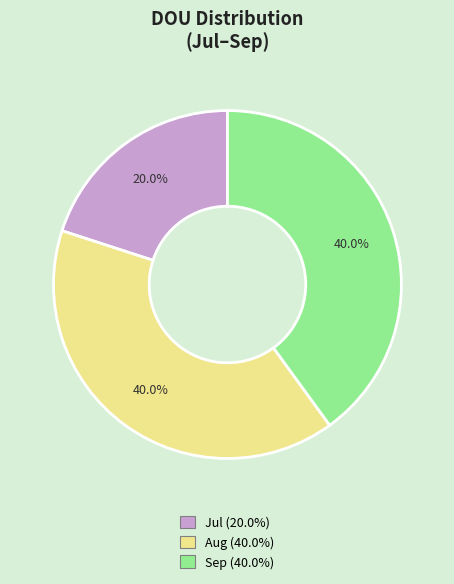

Do Aug and Sep together represent more than half of the pie?

Yes